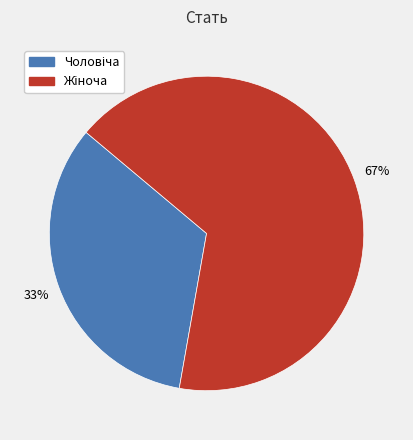

Does any single category account for the majority?

Yes